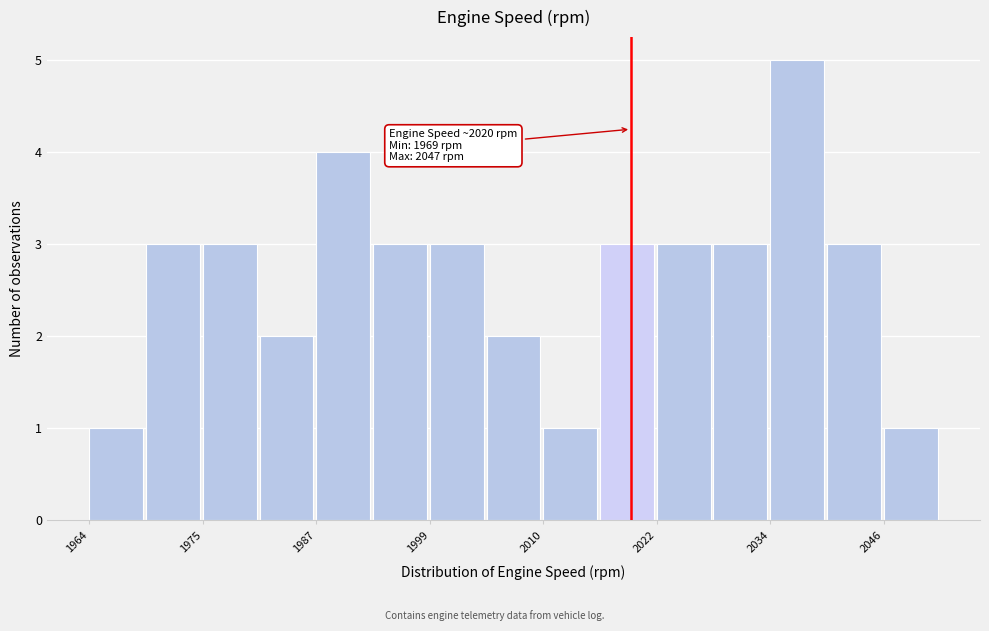

Read against the x-axis, roughly where is the centre of the tallest bar?

2038